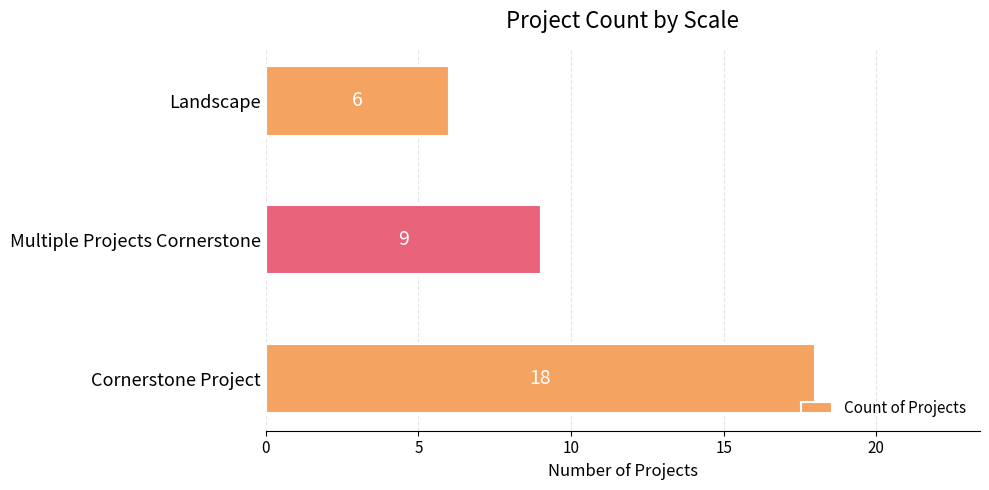

What is the sum of all values?

33